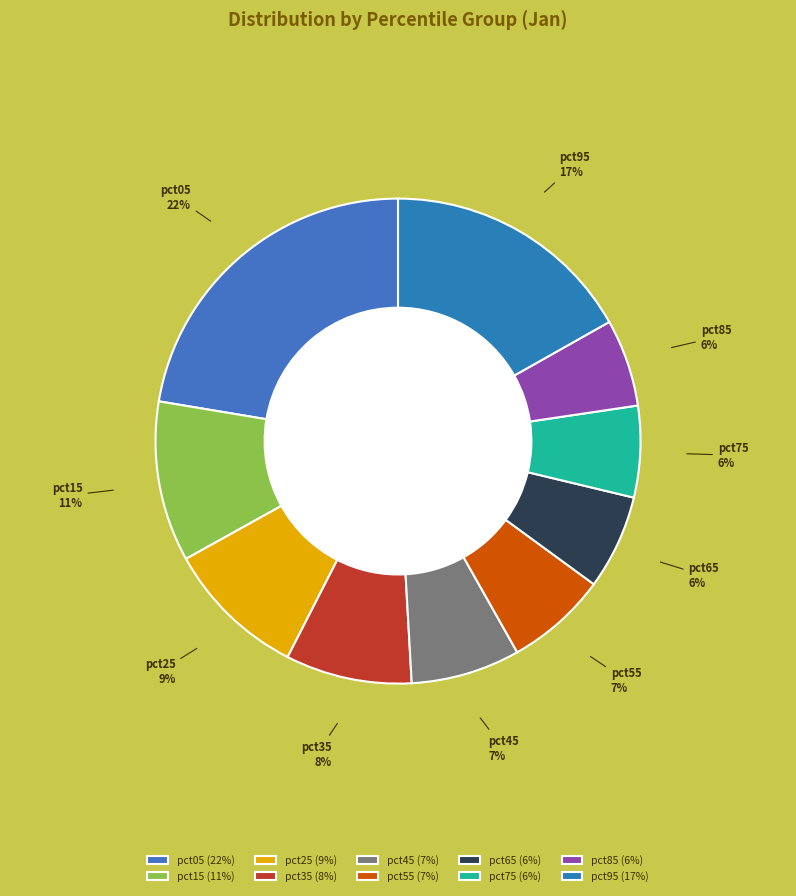

To the nearest percent, what portion does pct45 represent?

7%